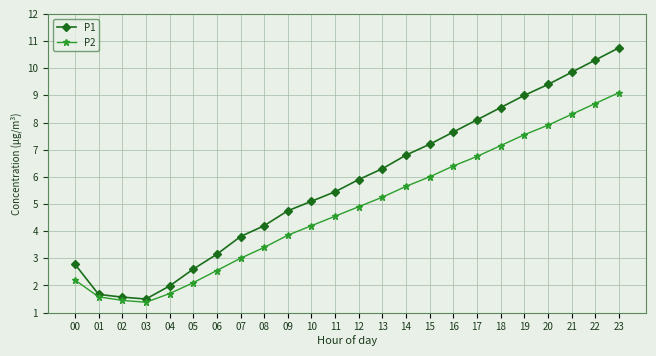

Which series has the largest total across all categories?

P1